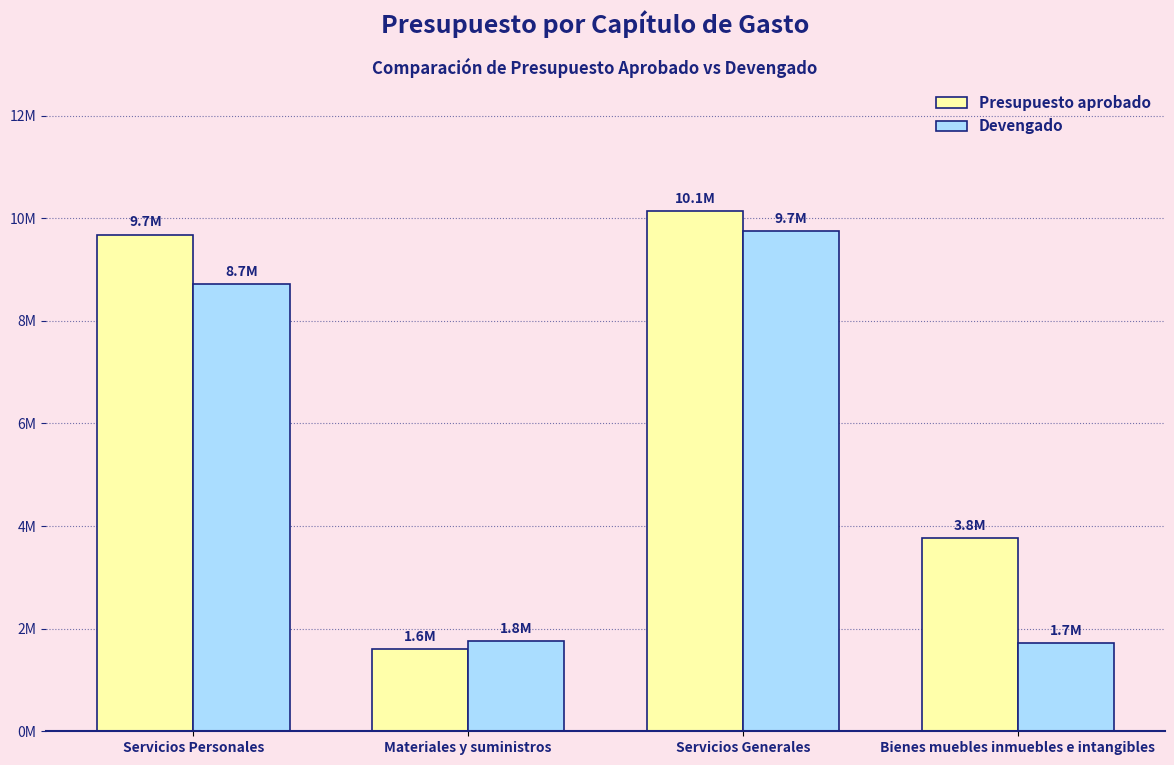

What is the label of the 1st bar from the right?

Bienes muebles inmuebles e intangibles